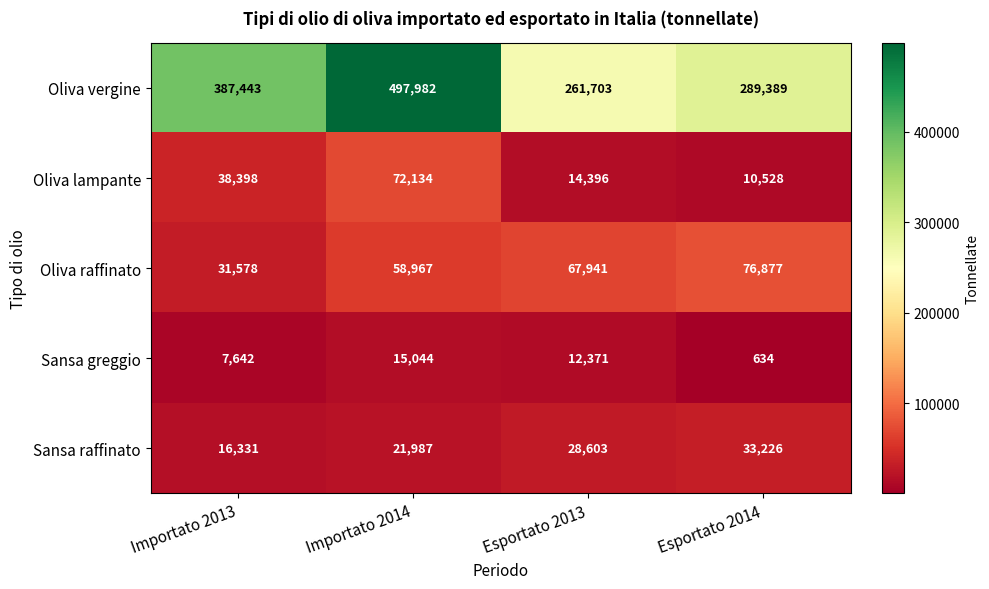

True or false: Oliva vergine has a value of 100060 at Importato 2013.

False